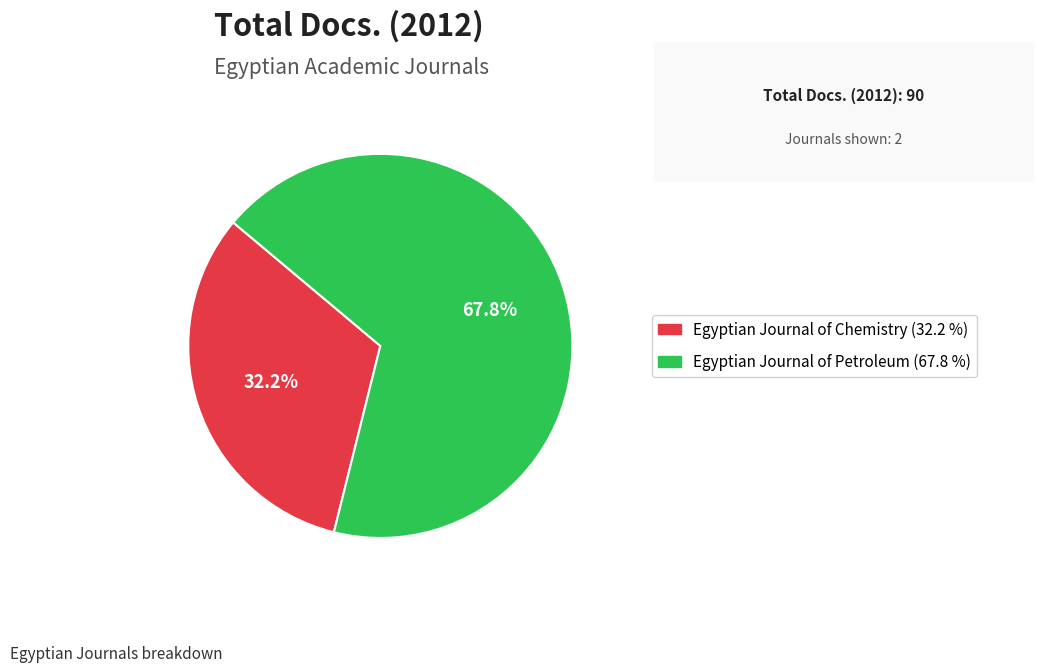

What is the total percentage of Egyptian Journal of Petroleum and Egyptian Journal of Chemistry?

100.0%